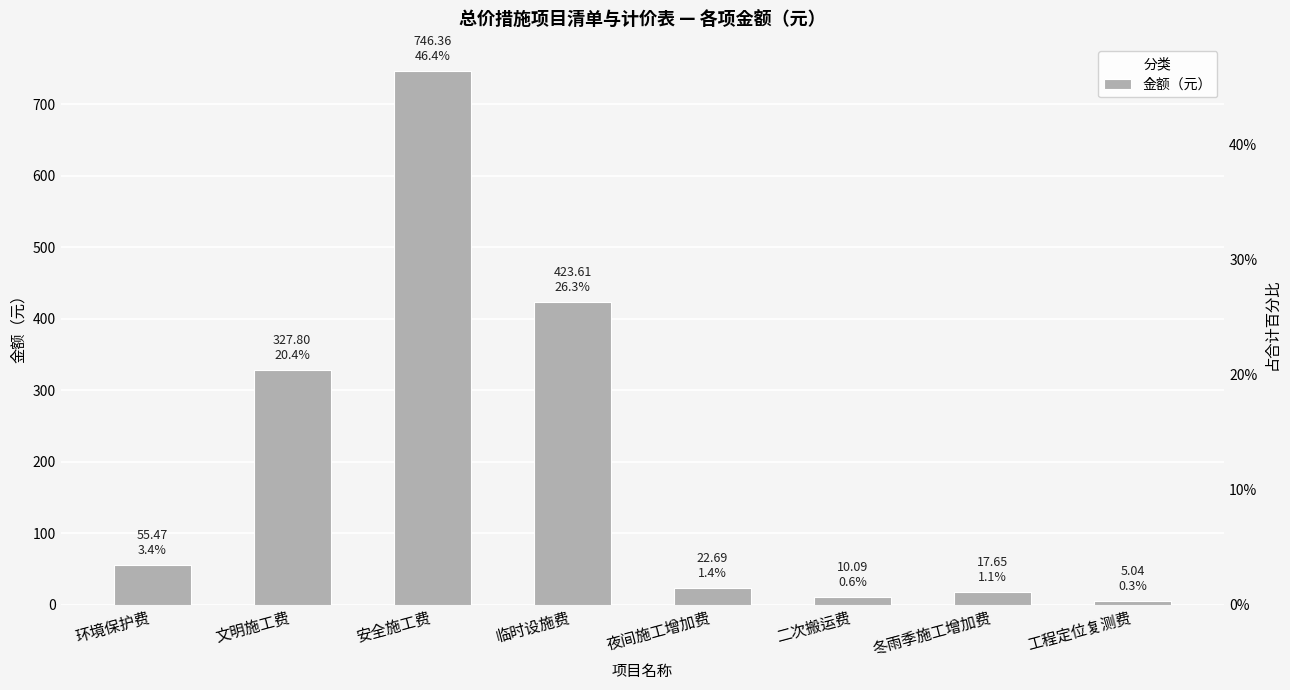

Reading right to left, extract all data points from this chart.

工程定位复测费=5.0	冬雨季施工增加费=17.6	二次搬运费=10.1	夜间施工增加费=22.7	临时设施费=423.6	安全施工费=746.4	文明施工费=327.8	环境保护费=55.5